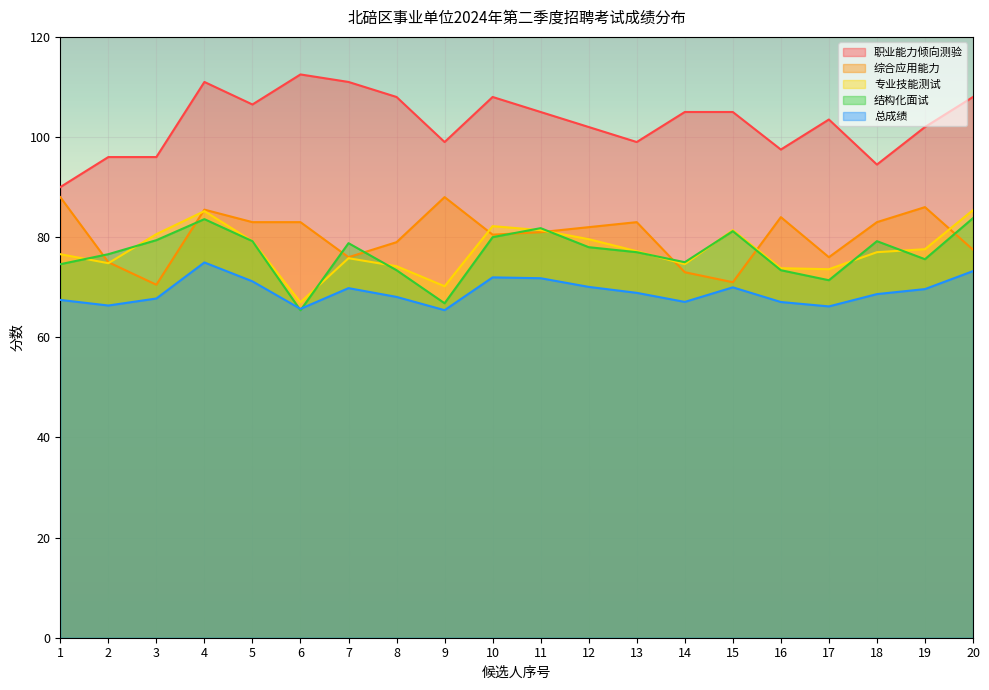

Between 3 and 20, which series saw the biggest shift?

职业能力倾向测验